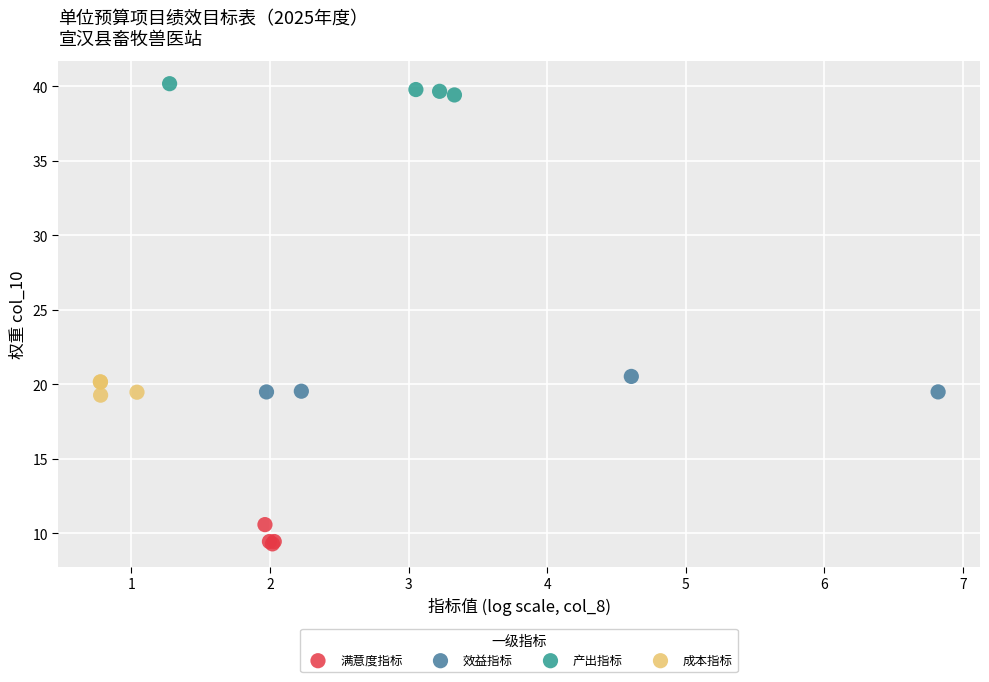

Which series contains the lowest Y value?

满意度指标